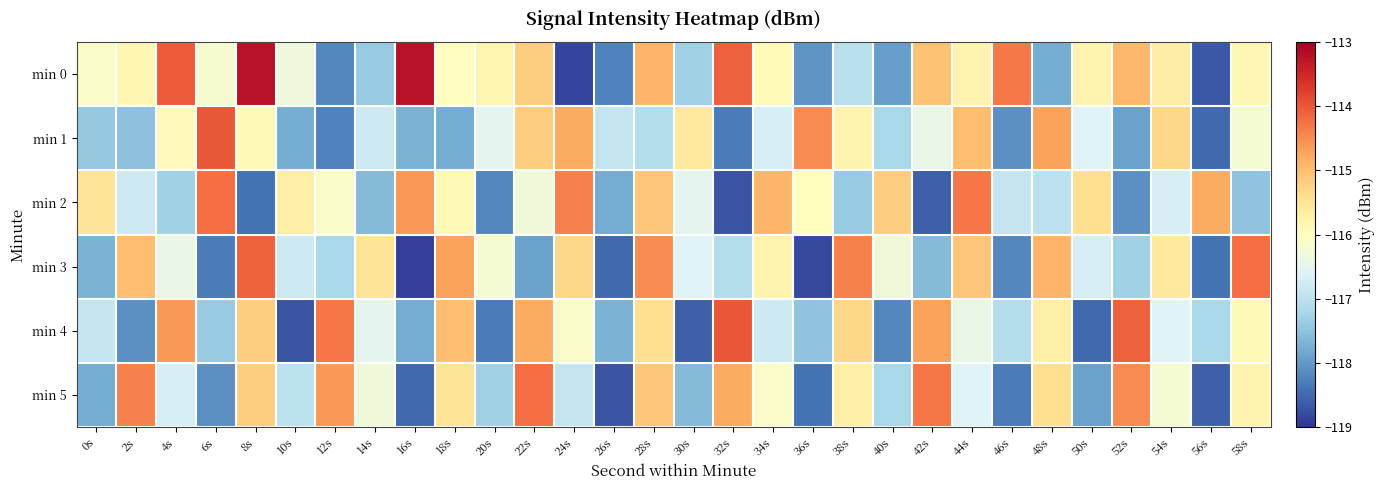

What is the minimum value shown in the chart?

-118.9